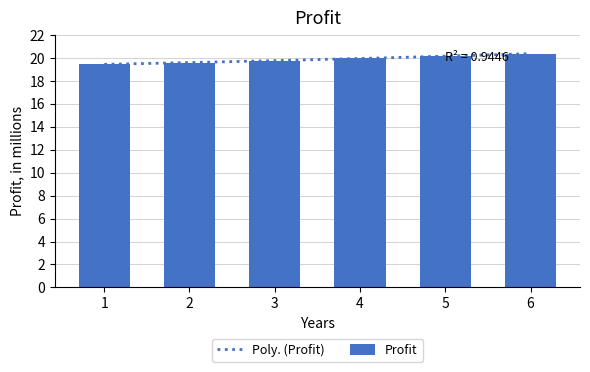

The value at 5 is 20.1. True or false?

True